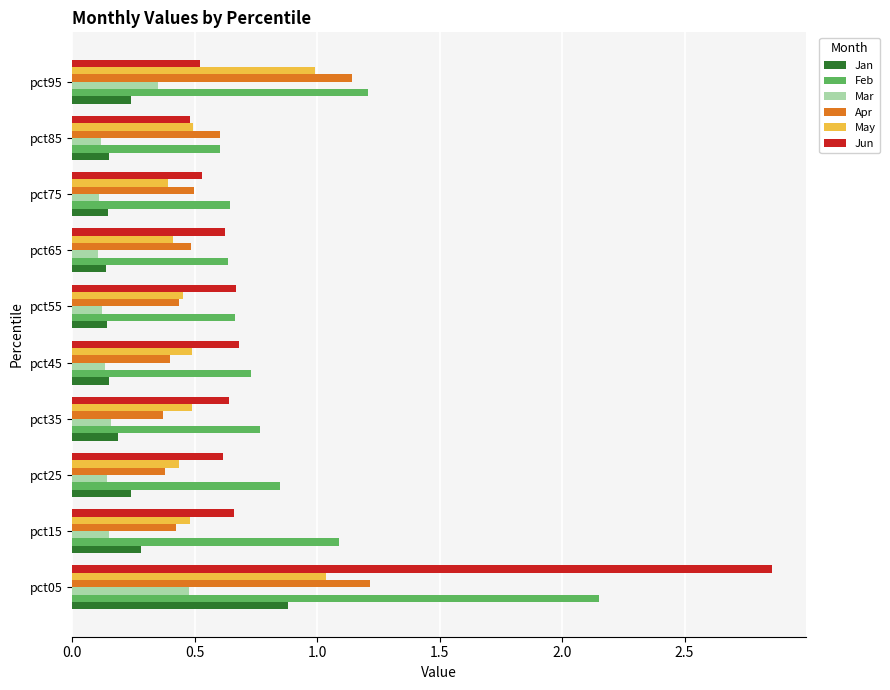

At which category is the sum across all series the highest?

pct05